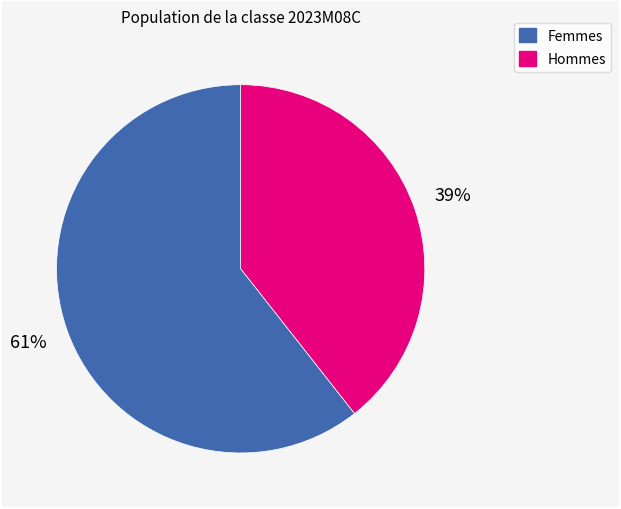

Is there any slice that represents more than half of the pie?

Yes